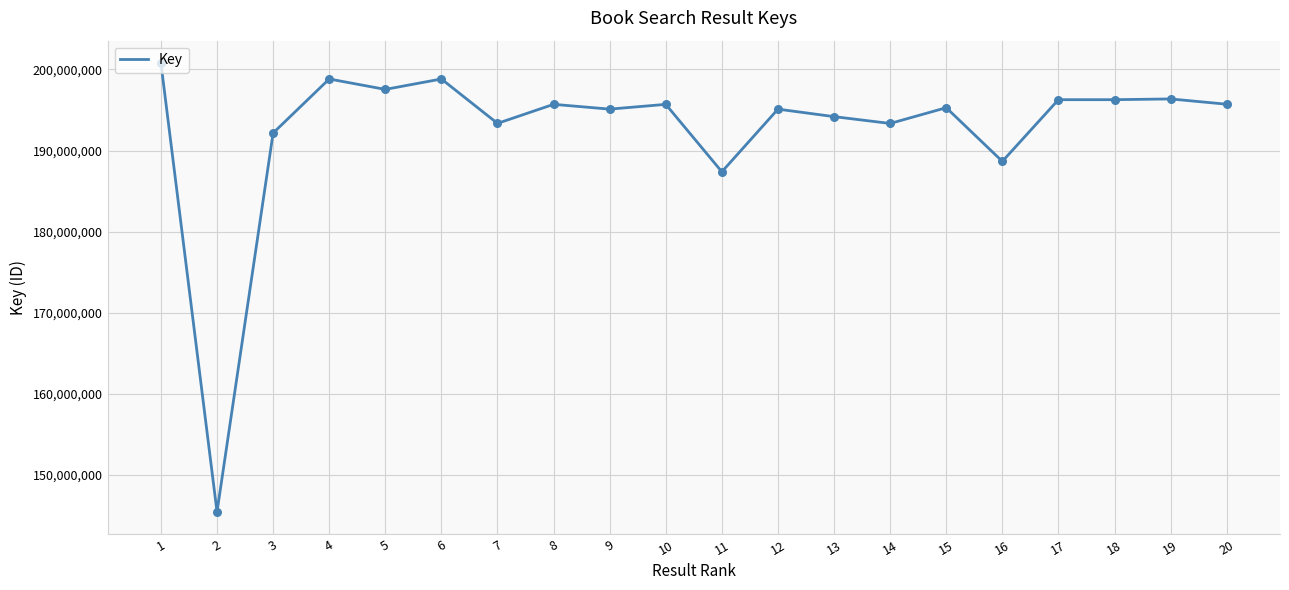

What is the ratio of the value at 16 to the value at 7?

1.0